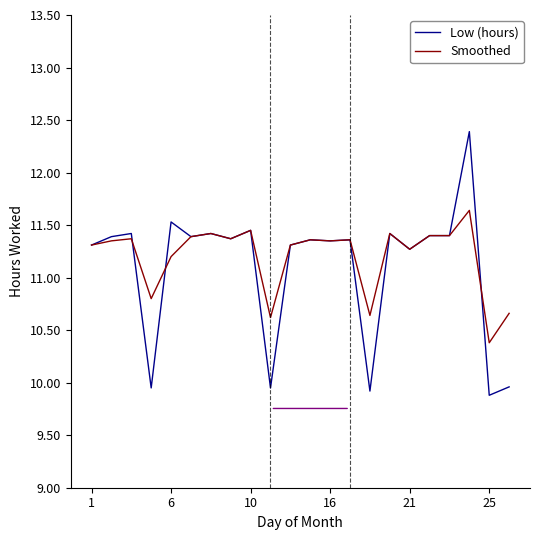

What is the highest value of the Smoothed series?

11.6